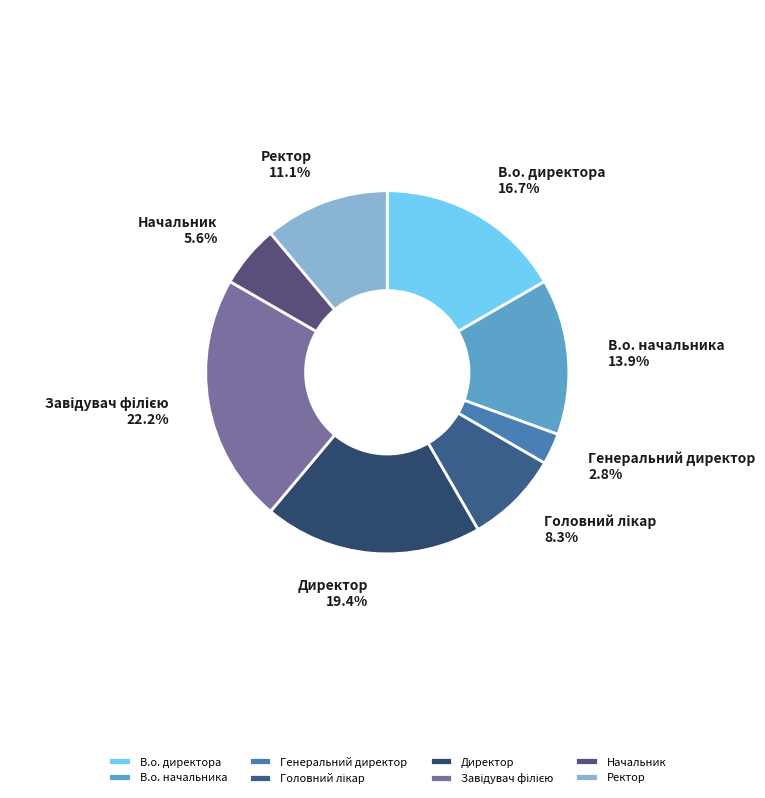

True or false: Ректор accounts for 11% of the total.

True